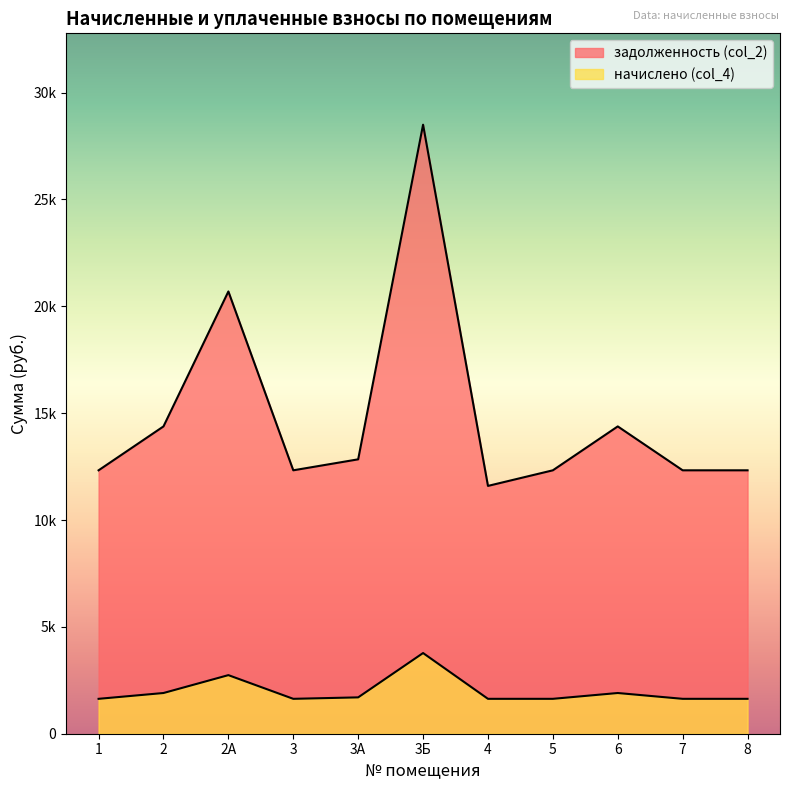

At which label does начислено (col_4) reach its peak?

3Б